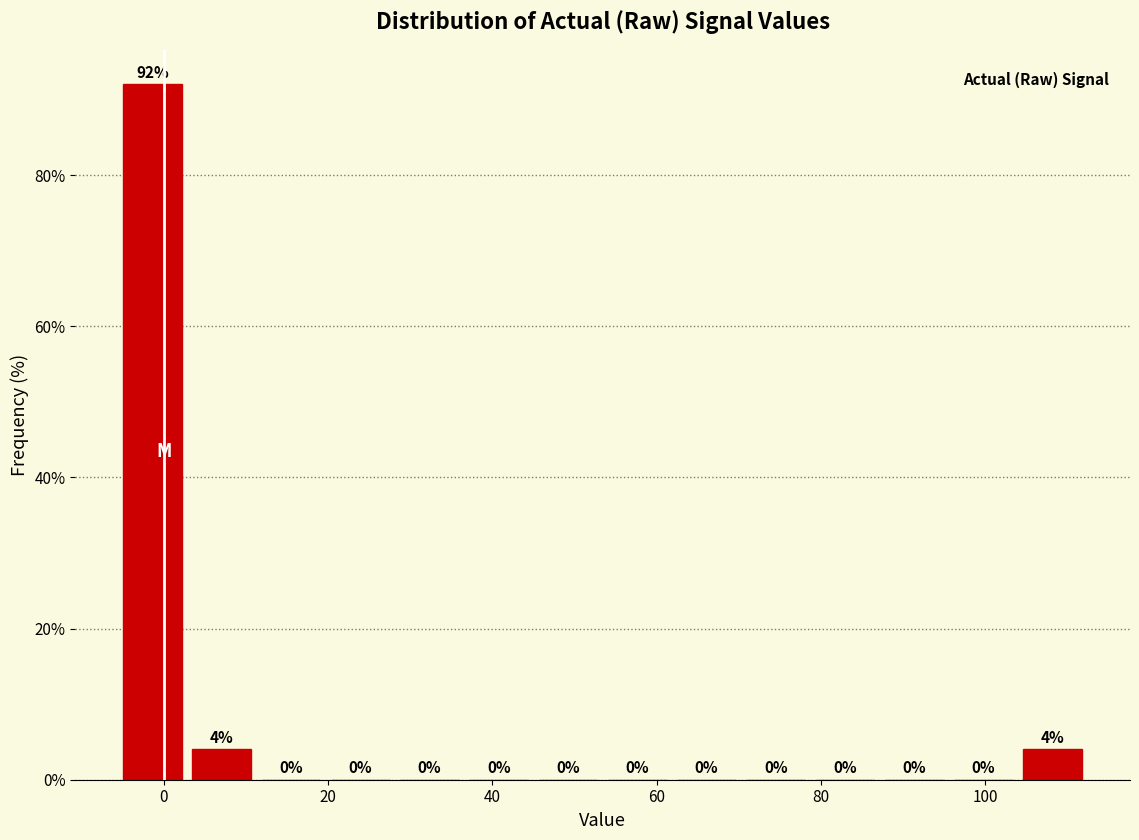

Reading left to right, transcribe this chart: for each bar, give the range it covers on the x-axis and its height. The bar edges are not printed on the chart, so give them approximately, as read against the axis.

-6 to 2: 92
2 to 12: 4
12 to 20: 0
20 to 28: 0
28 to 36: 0
36 to 46: 0
46 to 54: 0
54 to 62: 0
62 to 70: 0
70 to 78: 0
78 to 88: 0
88 to 96: 0
96 to 104: 0
104 to 112: 4